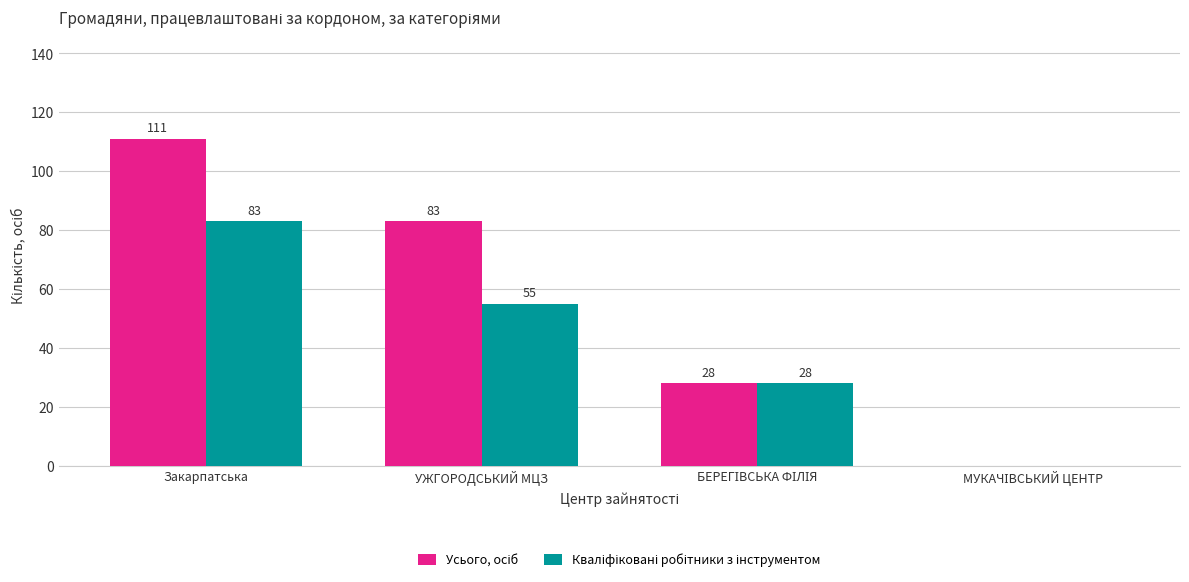

What is the total value across all series at УЖГОРОДСЬКИЙ МЦЗ?

138